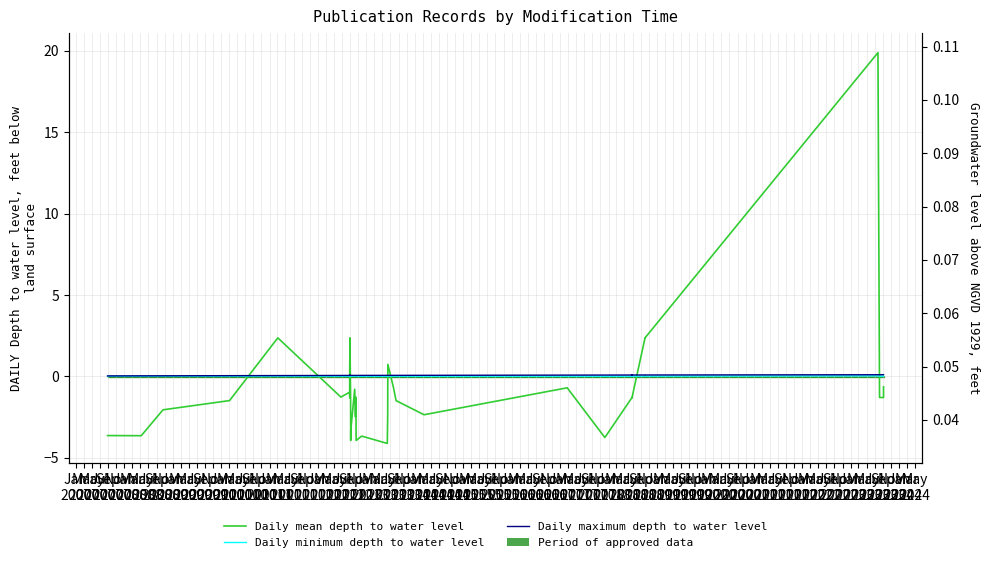

The Daily maximum depth to water level series shows 0.1 at Nov
2010. True or false?

False